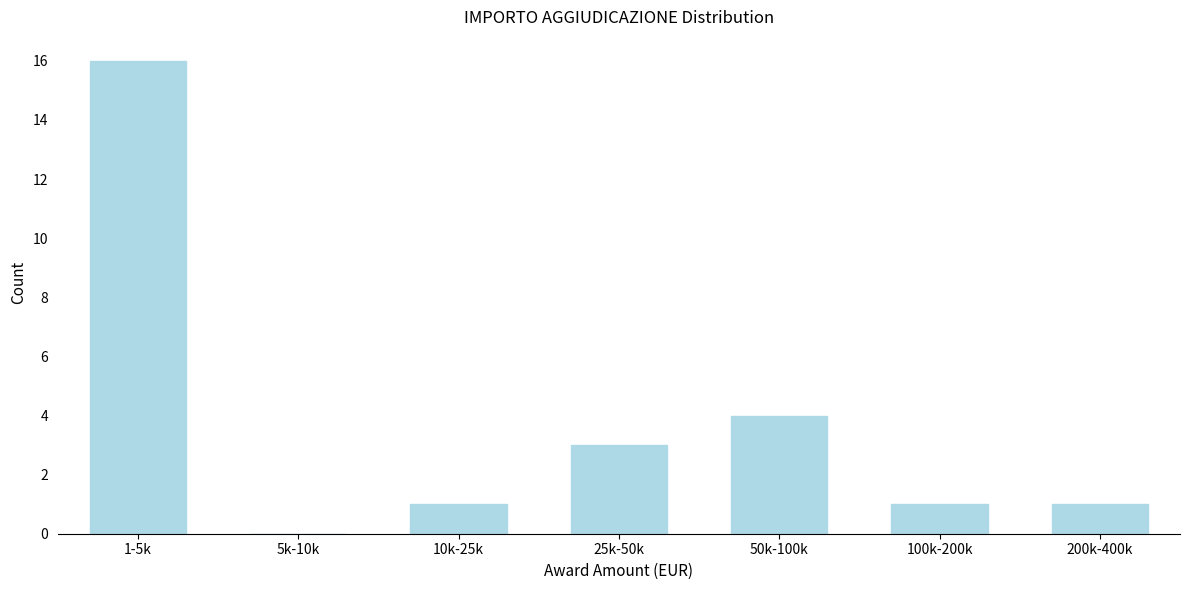

Reading left to right, list all the values displayed in this chart.

1-5k=16	5k-10k=0	10k-25k=1	25k-50k=3	50k-100k=4	100k-200k=1	200k-400k=1